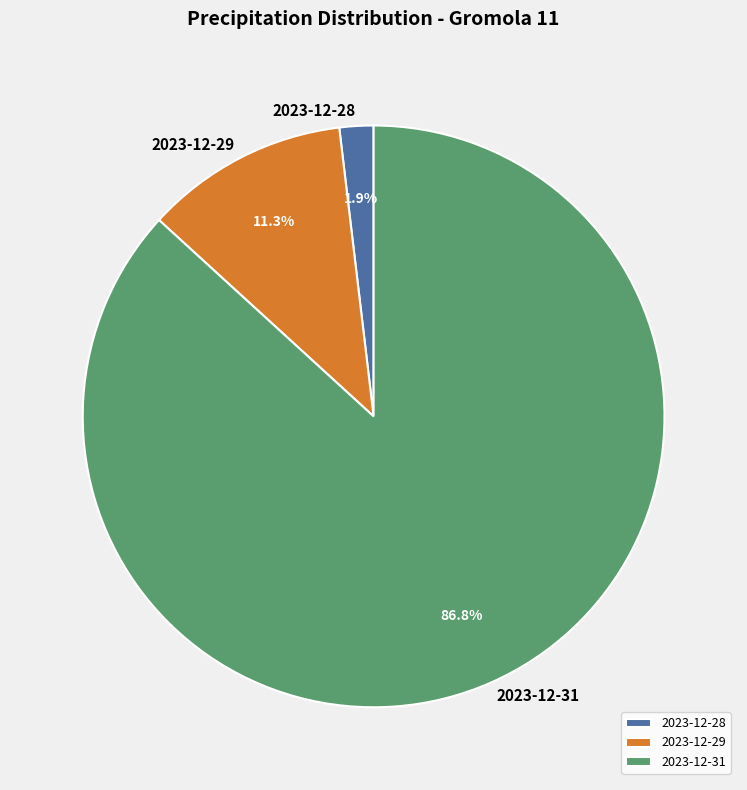

Between 2023-12-31 and 2023-12-29, which is larger?

2023-12-31